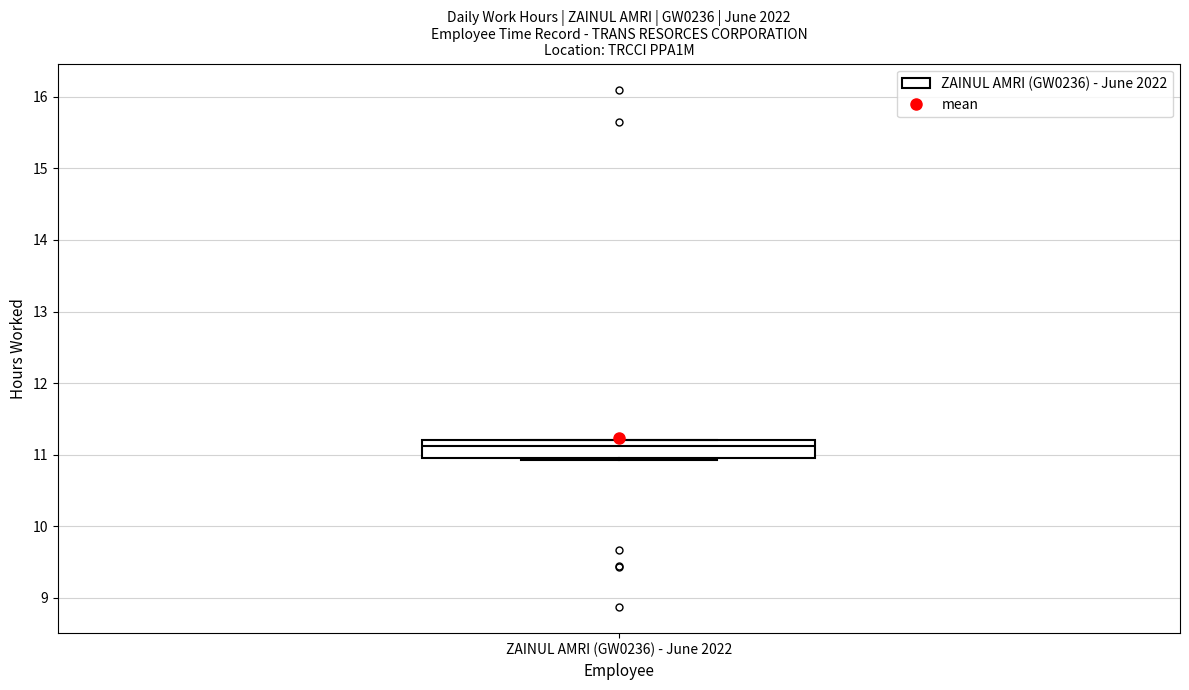

Transcribe this box plot: give where the median line is, the range the box spans, and where the two whiskers end, as read against the y-axis. The values are not printed on the chart, so give them approximately, as read against the axis.

median 11.1, box 11.0 to 11.2, whiskers 10.9 to 11.2